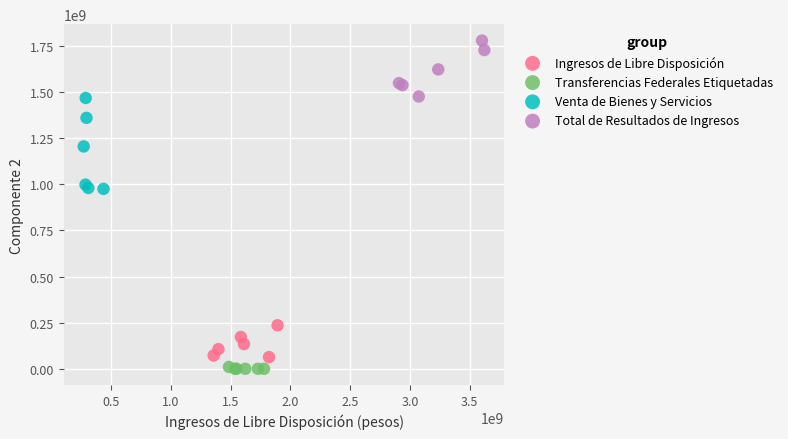

Which series has the largest Y range (max minus min)?

Venta de Bienes y Servicios